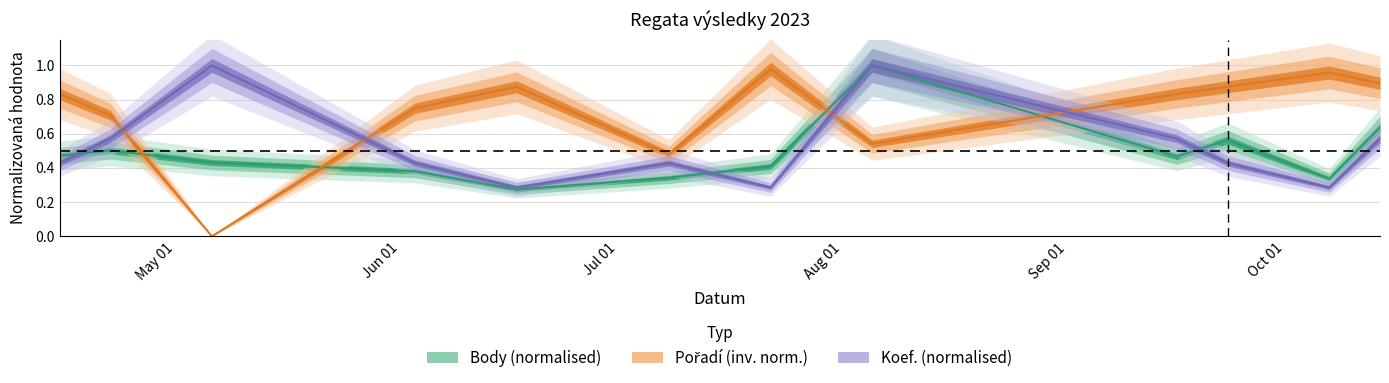

How many intersections are there between Pořadí (inv. norm.) and Koef. (normalised)?

4